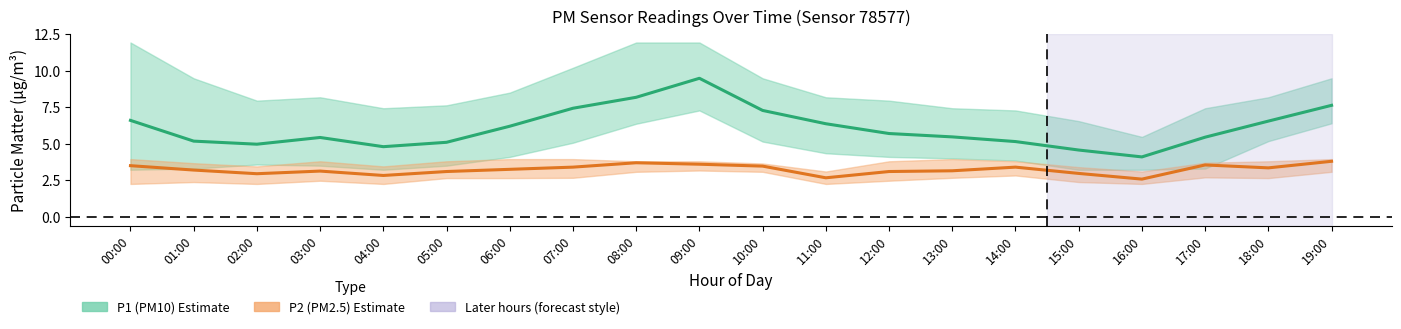

Reading left to right, what are all the values shown in this chart?

P1 (PM10): 00:00=6.6	01:00=5.2	02:00=5.0	03:00=5.4	04:00=4.8	05:00=5.1	06:00=6.2	07:00=7.4	08:00=8.2	09:00=9.5	10:00=7.3	11:00=6.4	12:00=5.7	13:00=5.5	14:00=5.2	15:00=4.6	16:00=4.1	17:00=5.5	18:00=6.5	19:00=7.6
P2 (PM2.5): 00:00=3.5	01:00=3.2	02:00=3.0	03:00=3.1	04:00=2.8	05:00=3.1	06:00=3.2	07:00=3.4	08:00=3.7	09:00=3.6	10:00=3.5	11:00=2.7	12:00=3.1	13:00=3.1	14:00=3.4	15:00=3.0	16:00=2.6	17:00=3.5	18:00=3.4	19:00=3.8